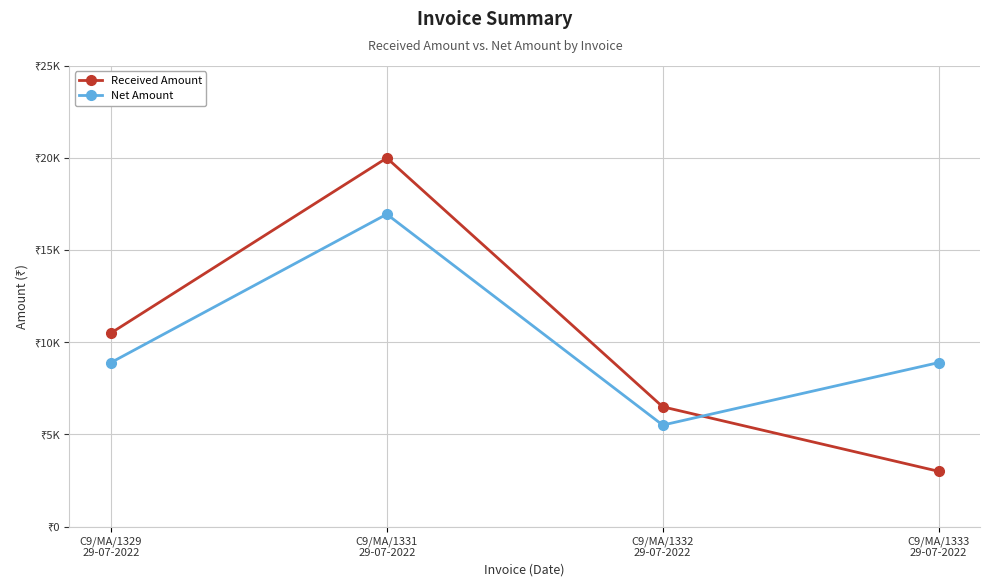

What is the lowest value of the Received Amount series?

3000.0